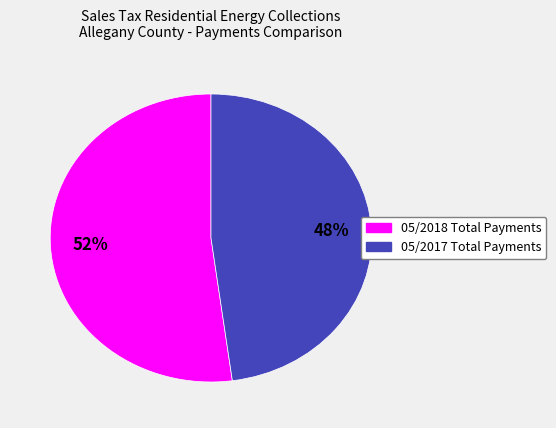

What is the majority slice?

05/2018 Total Payments